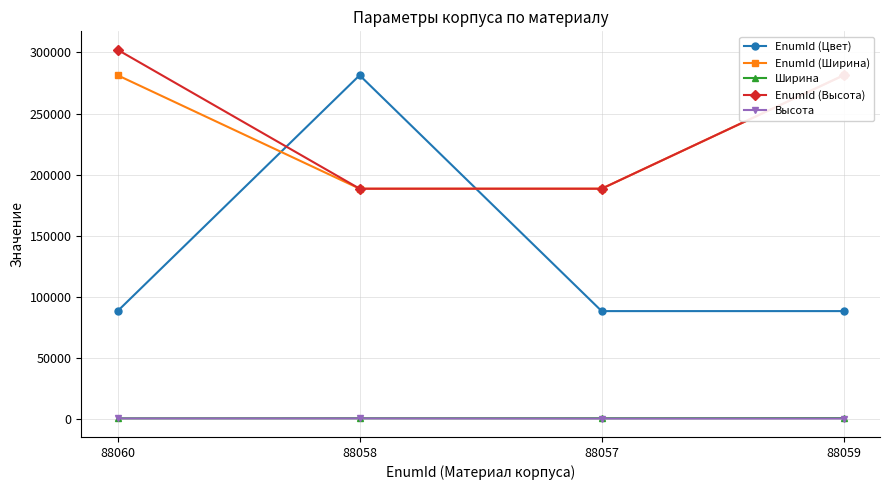

True or false: Ширина and EnumId (Высота) cross at least once.

False